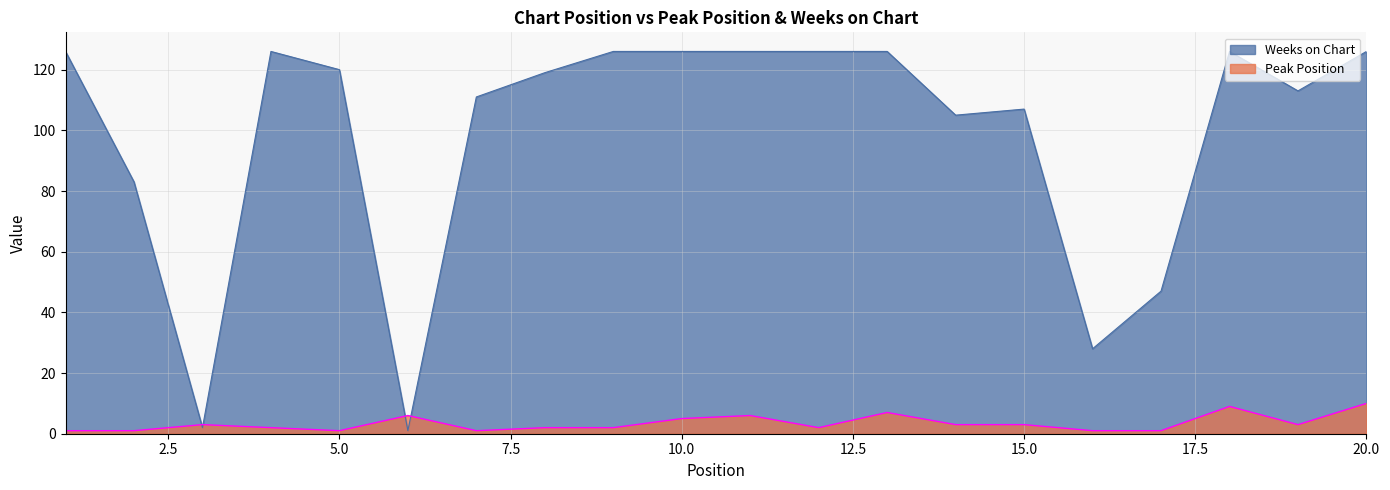

The Peak Position series shows 2 at 12. True or false?

True